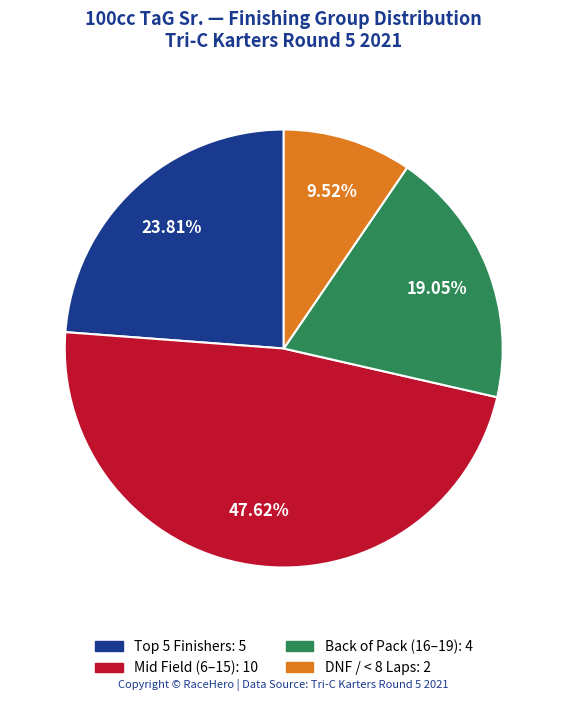

How many segments does this pie chart have?

4